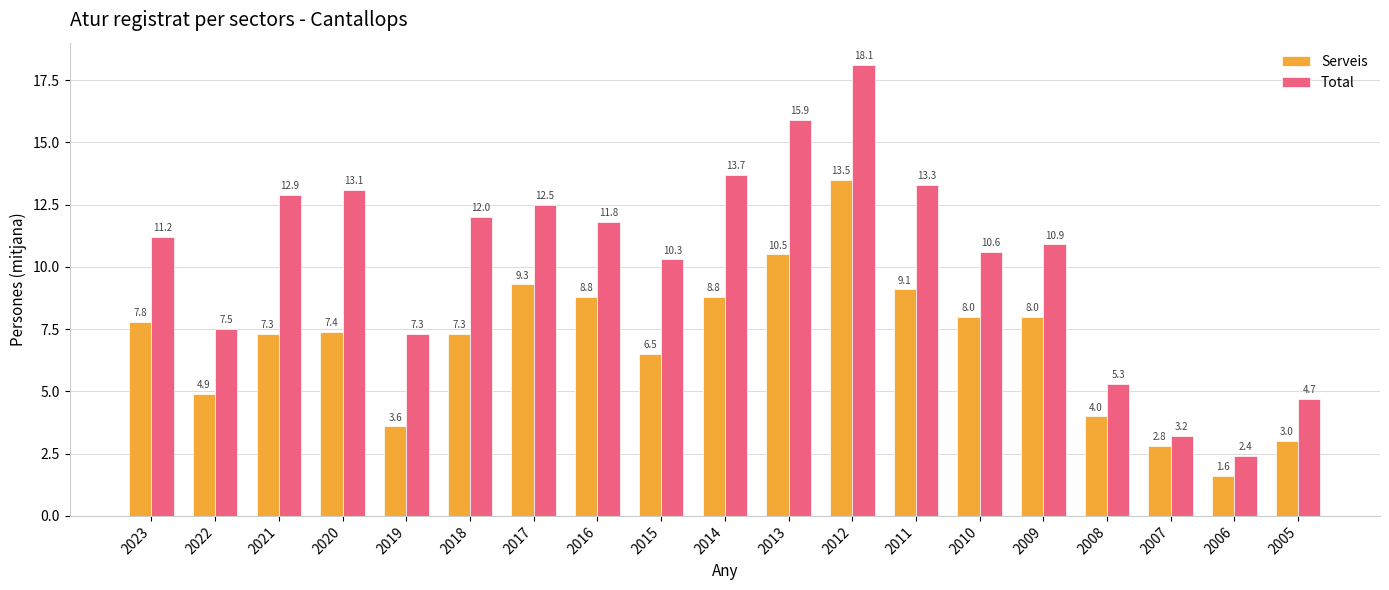

What is the difference between the highest and lowest values at 2021?

5.6